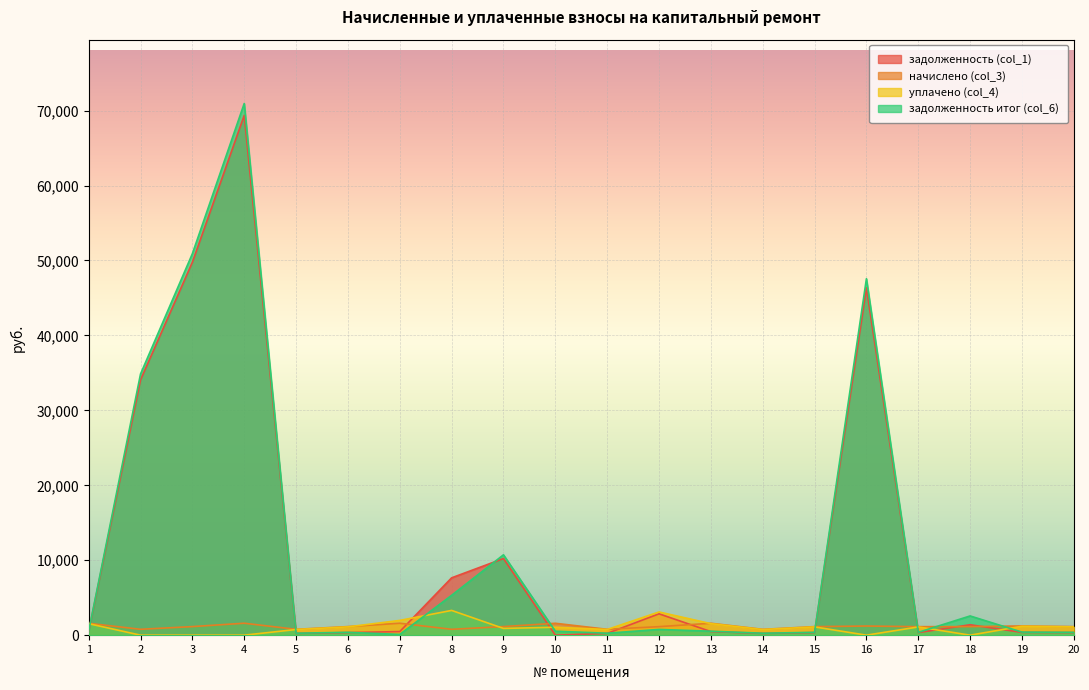

Rank the categories by начислено (col_3) value from highest to lowest.

4, 7, 13, 10, 1, 19, 16, 9, 3, 6, 18, 20, 15, 12, 17, 2, 11, 5, 8, 14